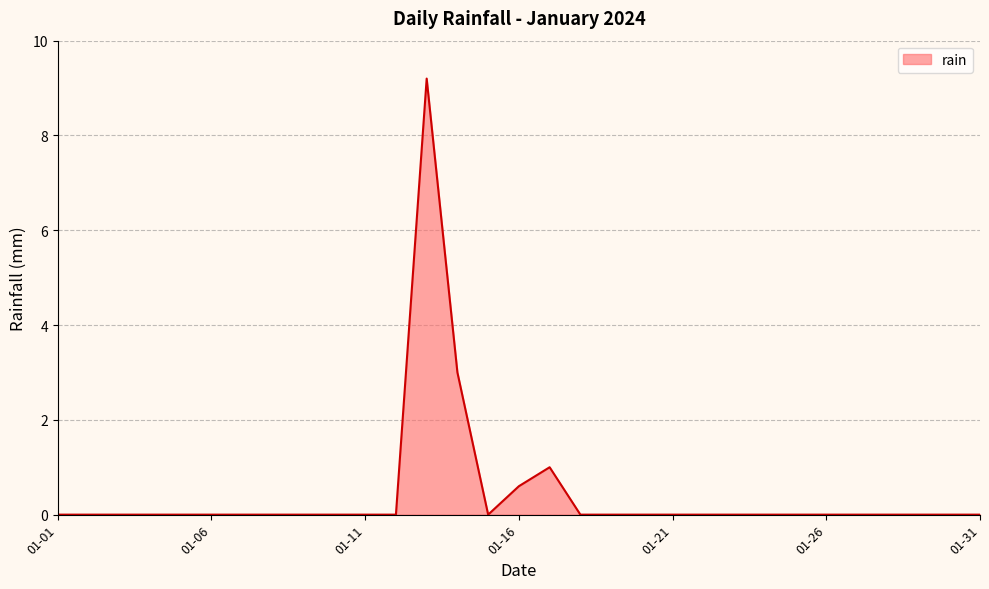

True or false: the data shows 0.6 at 01-16.

True